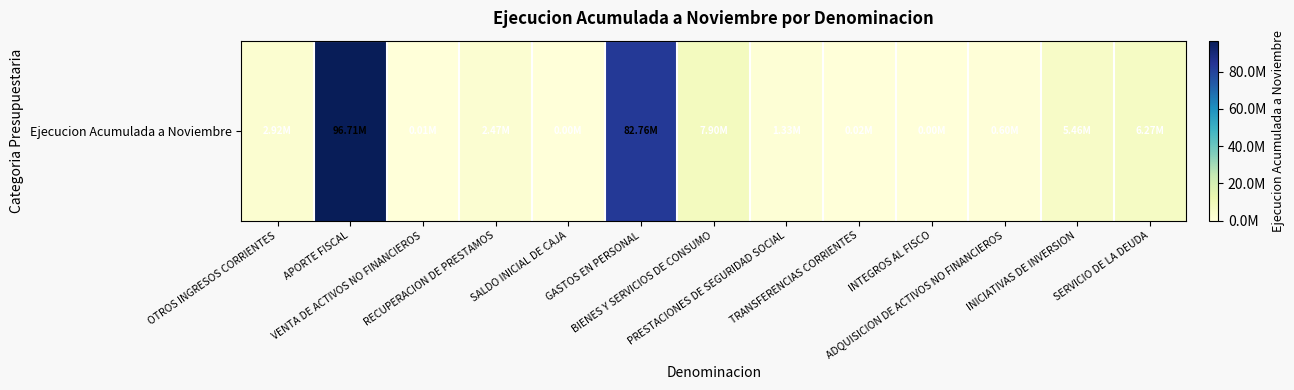

Reading right to left, what are all the values shown in this chart?

SERVICIO DE LA DEUDA=6267241	INICIATIVAS DE INVERSION=5458137	ADQUISICION DE ACTIVOS NO FINANCIEROS=602544	INTEGROS AL FISCO=613	TRANSFERENCIAS CORRIENTES=22982	PRESTACIONES DE SEGURIDAD SOCIAL=1331708	BIENES Y SERVICIOS DE CONSUMO=7904102	GASTOS EN PERSONAL=82755269	SALDO INICIAL DE CAJA=0	RECUPERACION DE PRESTAMOS=2468423	VENTA DE ACTIVOS NO FINANCIEROS=6012	APORTE FISCAL=96710772	OTROS INGRESOS CORRIENTES=2922953